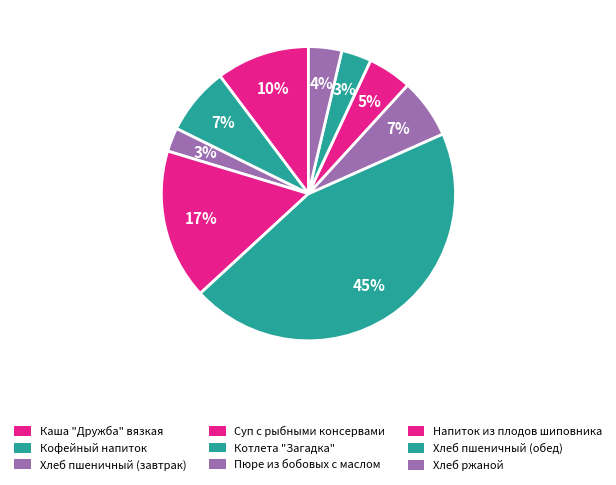

Does Котлета "Загадка" account for over 50% of the chart?

No